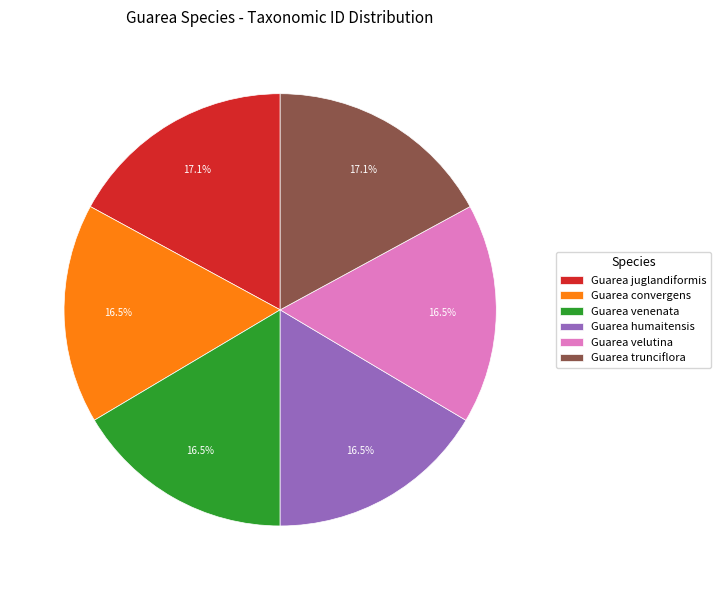

Count the number of slices in the pie.

6